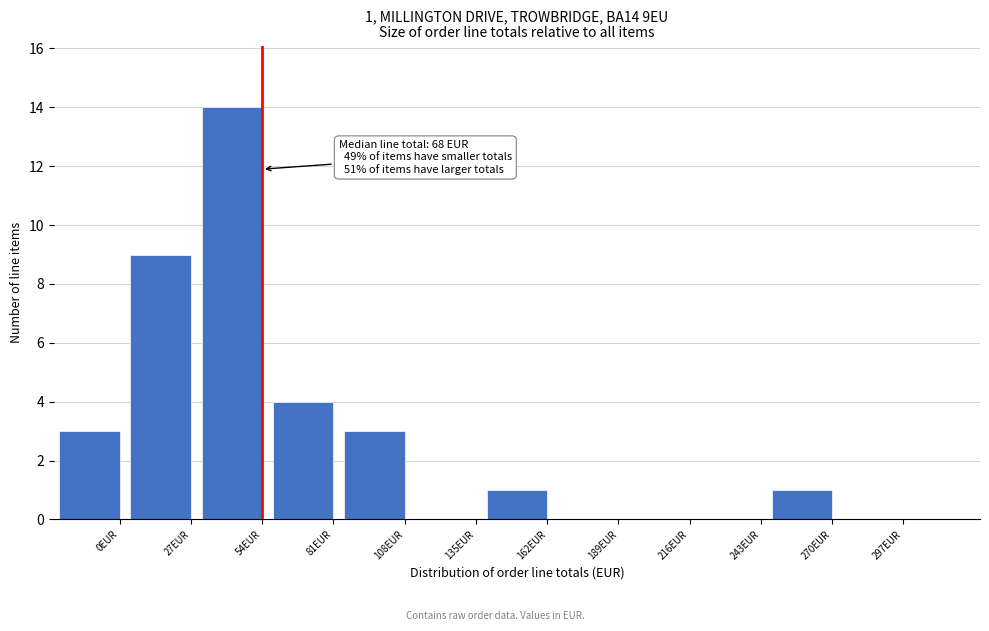

Reading left to right, extract all data points from this chart.

0EUR=3	27EUR=9	54EUR=14	81EUR=4	108EUR=3	135EUR=0	162EUR=1	189EUR=0	216EUR=0	243EUR=0	270EUR=1	297EUR=0